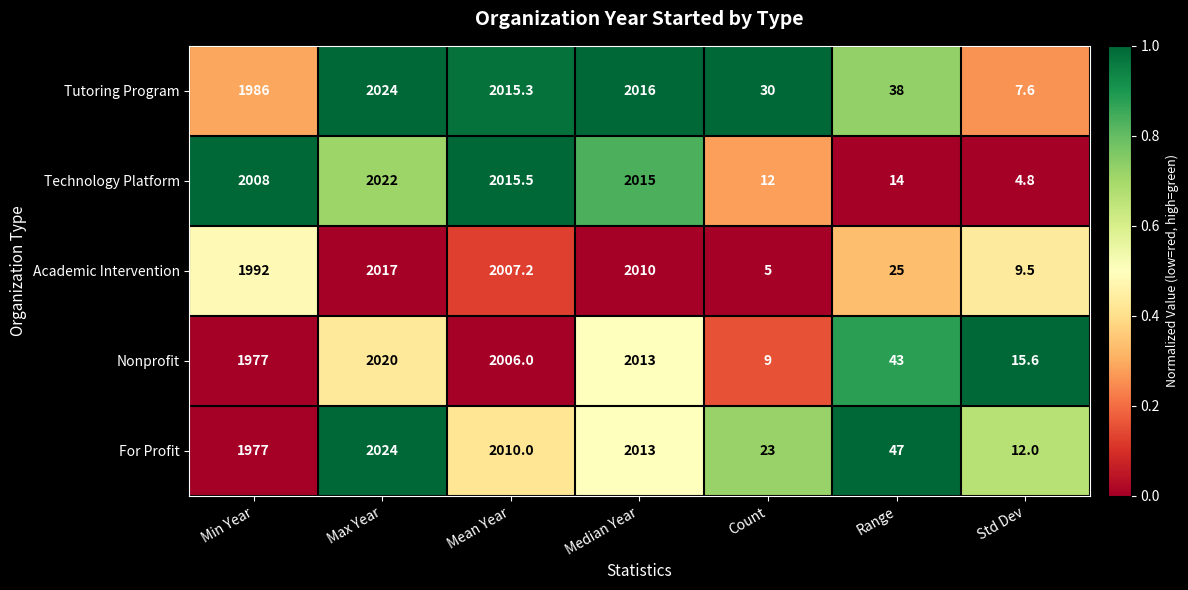

What is the difference between the For Profit values at Count and Max Year?

2001.0